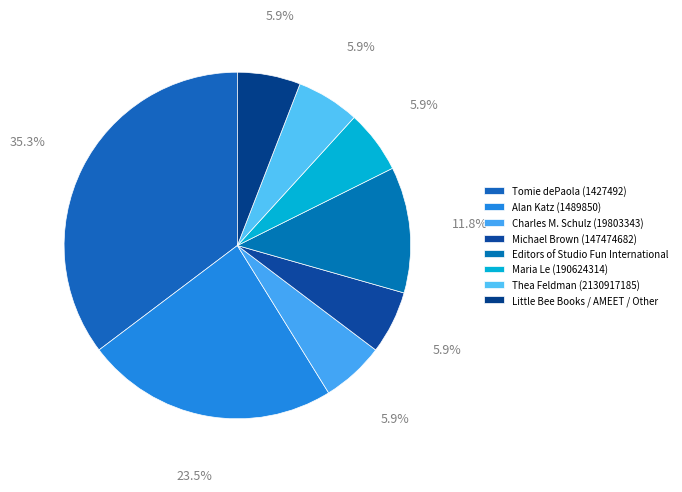

The Maria Le (190624314) slice represents 6% of the pie. True or false?

True